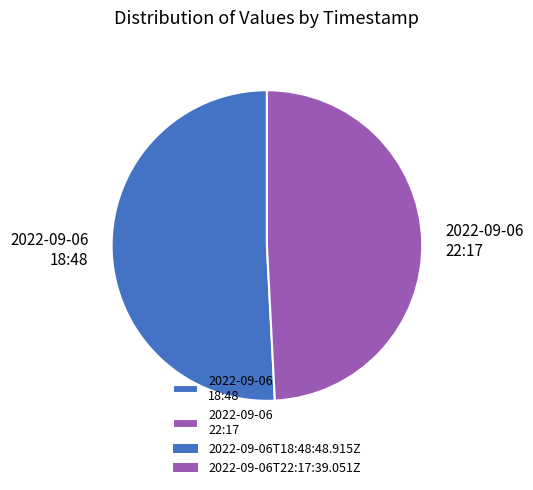

How many segments does this pie chart have?

2